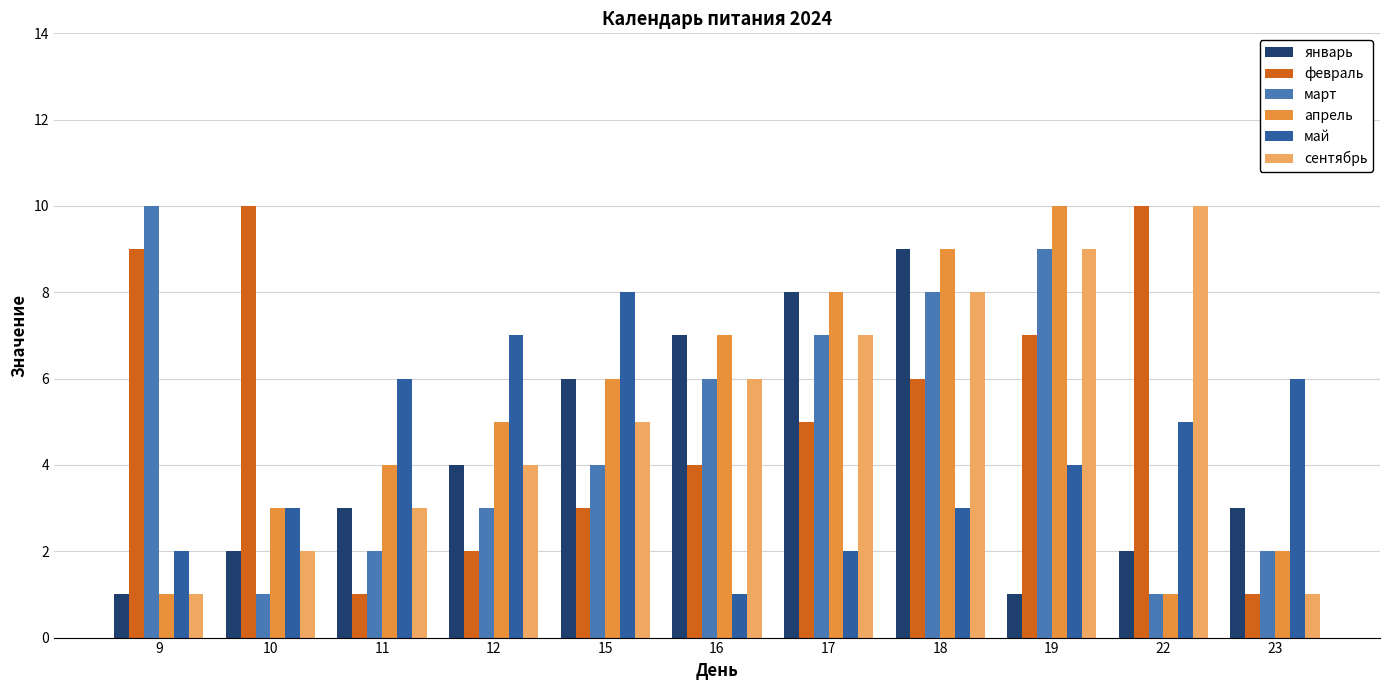

What is the smallest value displayed?

1